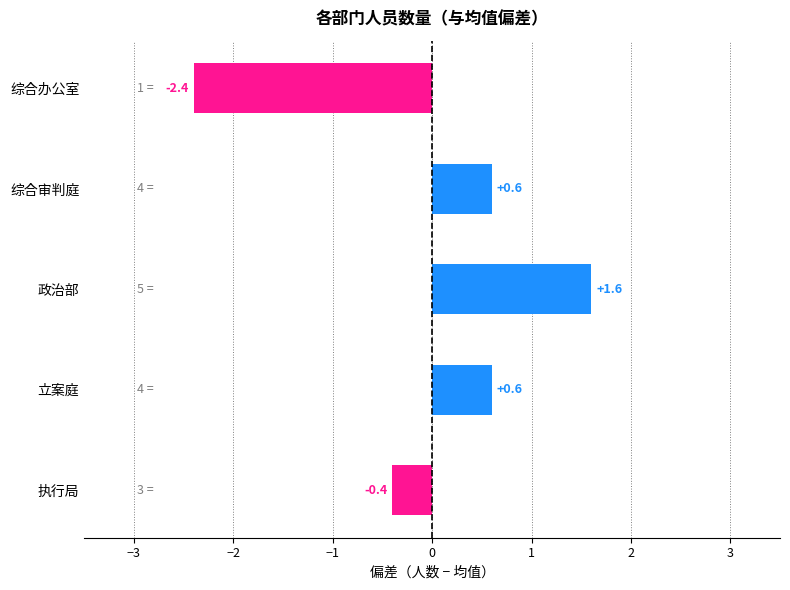

The chart shows a value of -0.4 at 执行局. True or false?

True